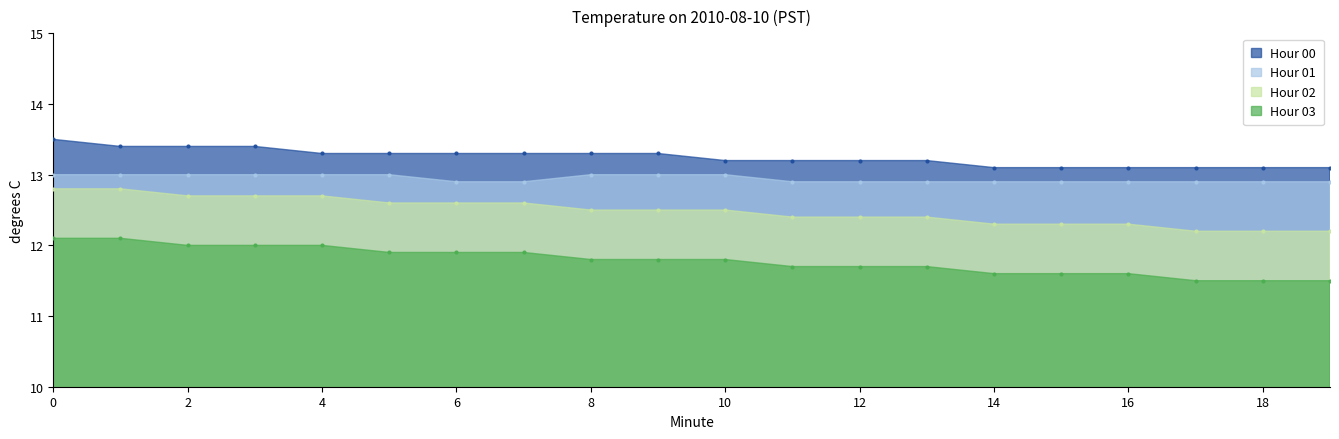

What is the total value across all series at 16?

49.9